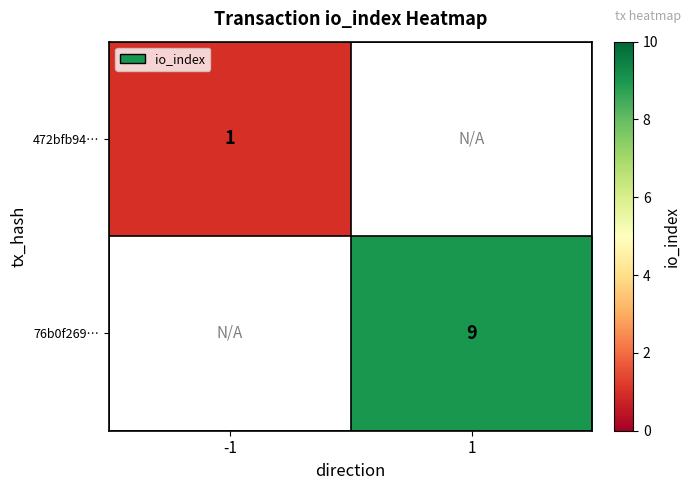

At which category does the chart reach its peak across all series?

1